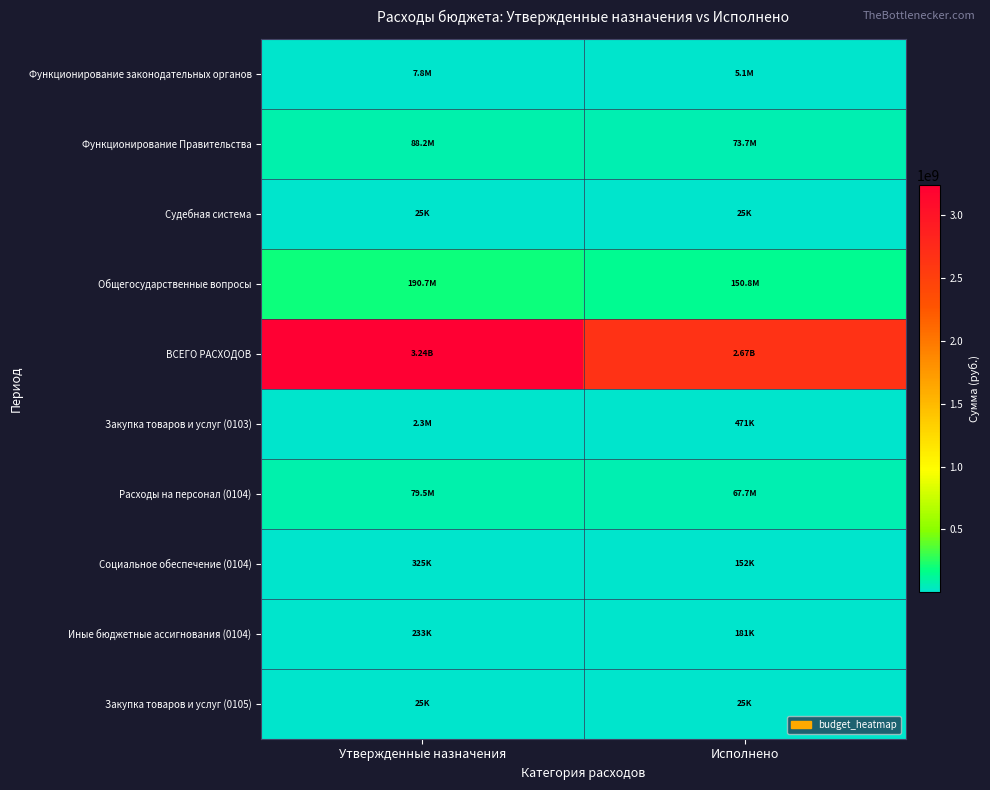

At how many categories does at least one series exceed 98467574?

2